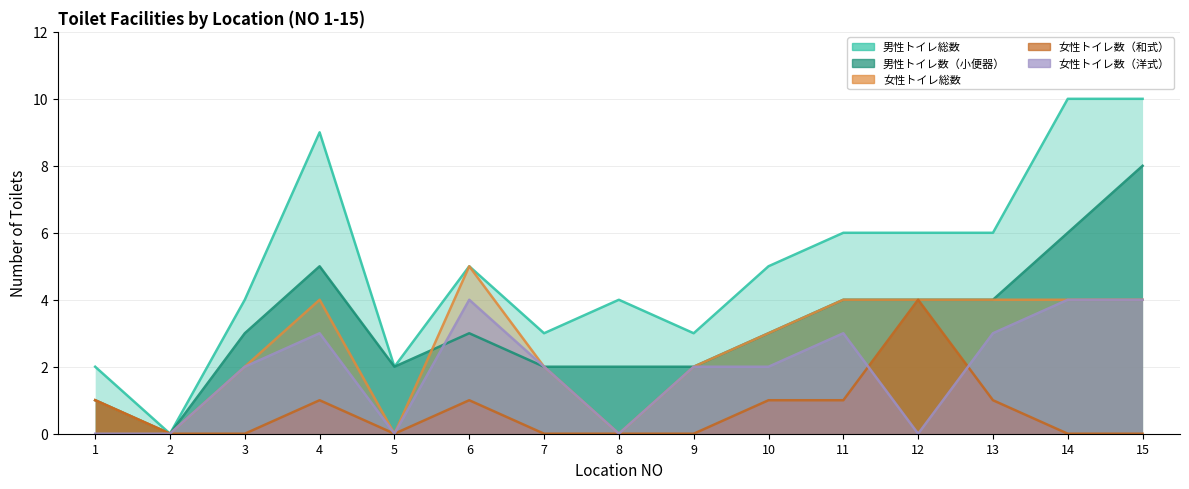

Which series has the largest range (max minus min)?

男性トイレ総数